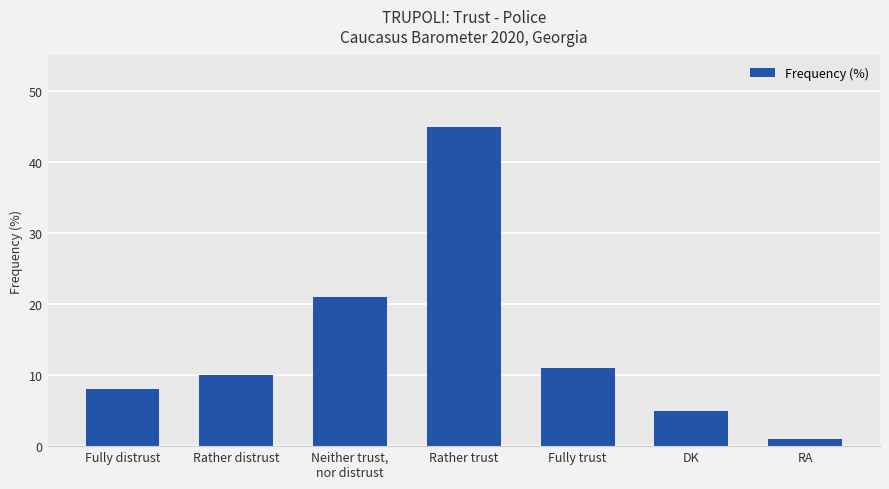

Rank the categories by value from highest to lowest.

Rather trust, Neither trust,
nor distrust, Fully trust, Rather distrust, Fully distrust, DK, RA